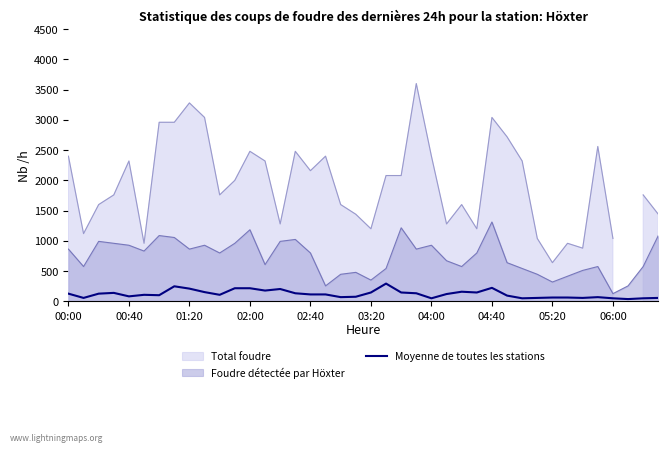

At which label does Foudre détectée par Höxter reach its peak?

04:40